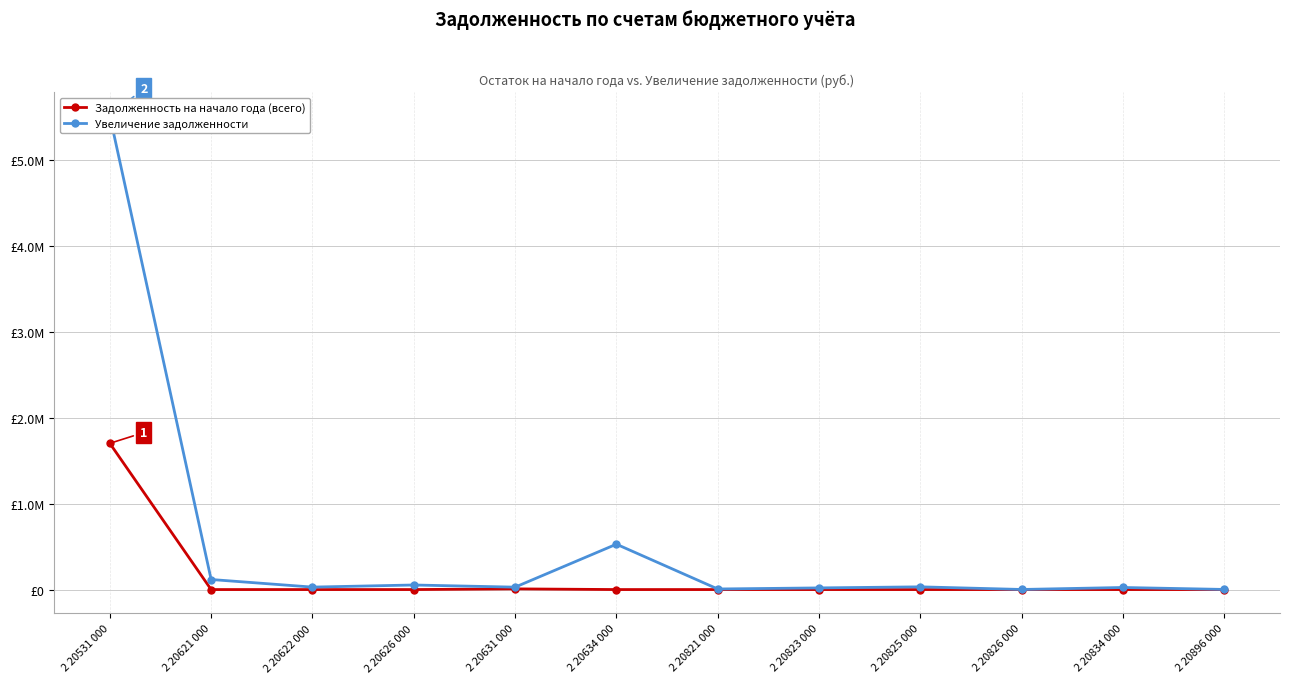

Reading right to left, list all the values displayed in this chart.

Задолженность на начало года (всего): 0.0	0.0	0.0	0.0	0.0	0.0	0.0	7954.0	0.0	0.0	0.0	1701819.8
Увеличение задолженности: 1379.2	24001.5	994.6	31547.8	19129.0	6572.6	527859.4	27990.0	53100.0	28583.0	116980.0	5515145.9